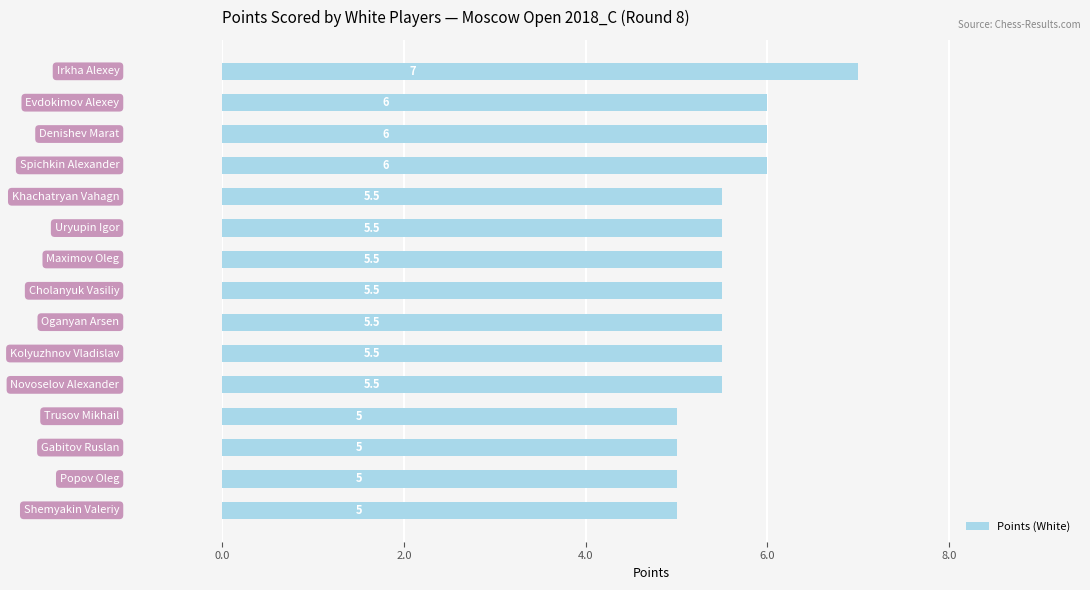

What is the greatest value displayed?

7.0